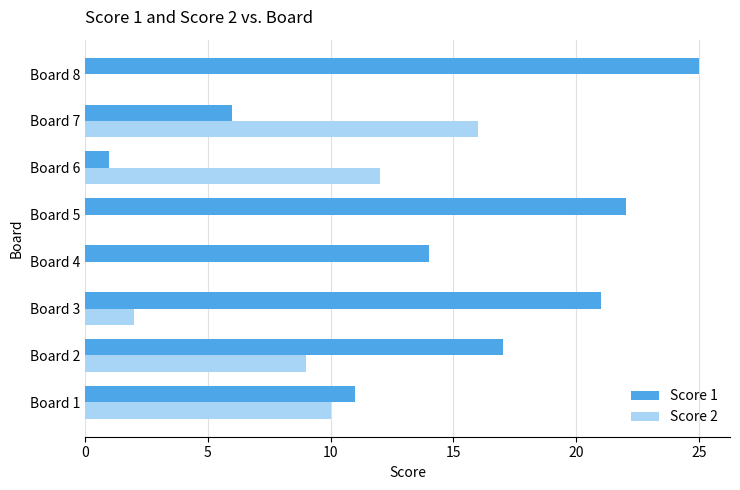

Is the value of Score 2 at Board 2 greater than the value of Score 1 at Board 1?

No